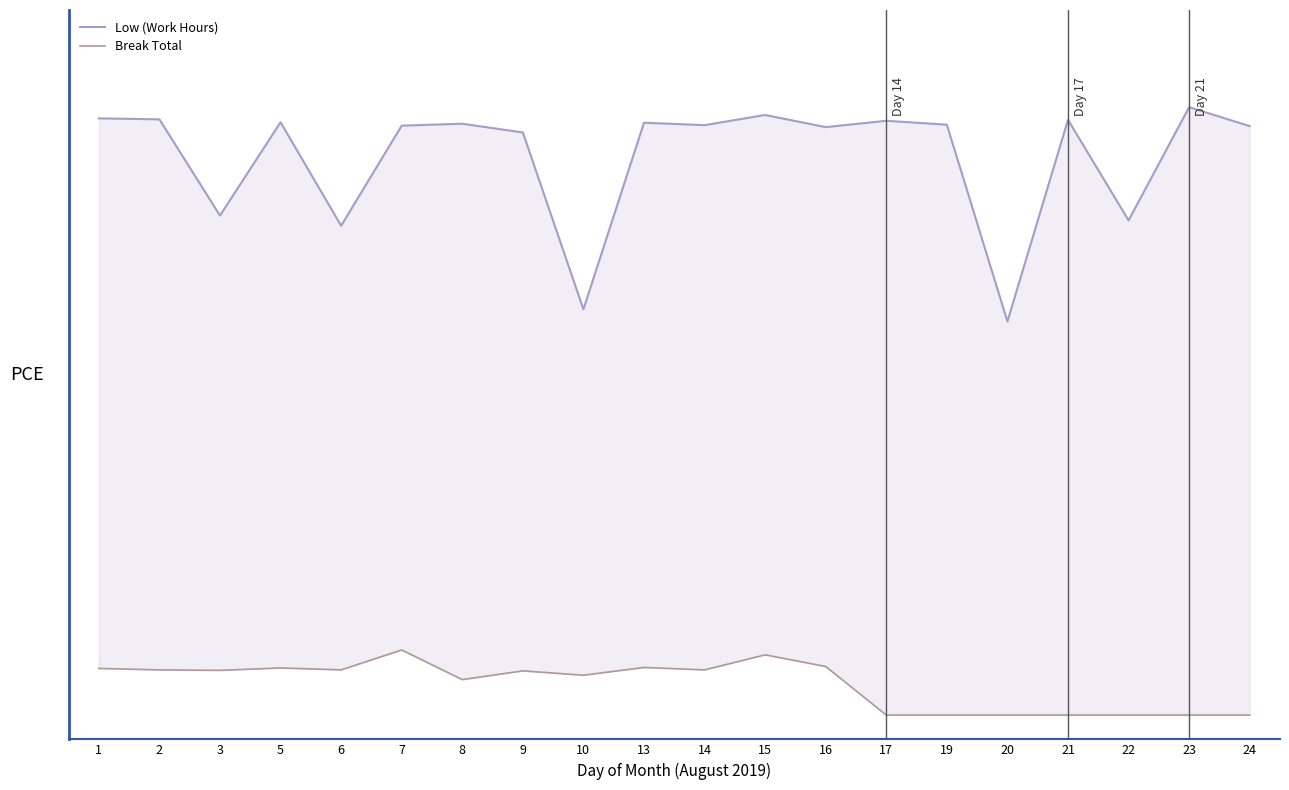

Does the chart have visible grid lines?

No